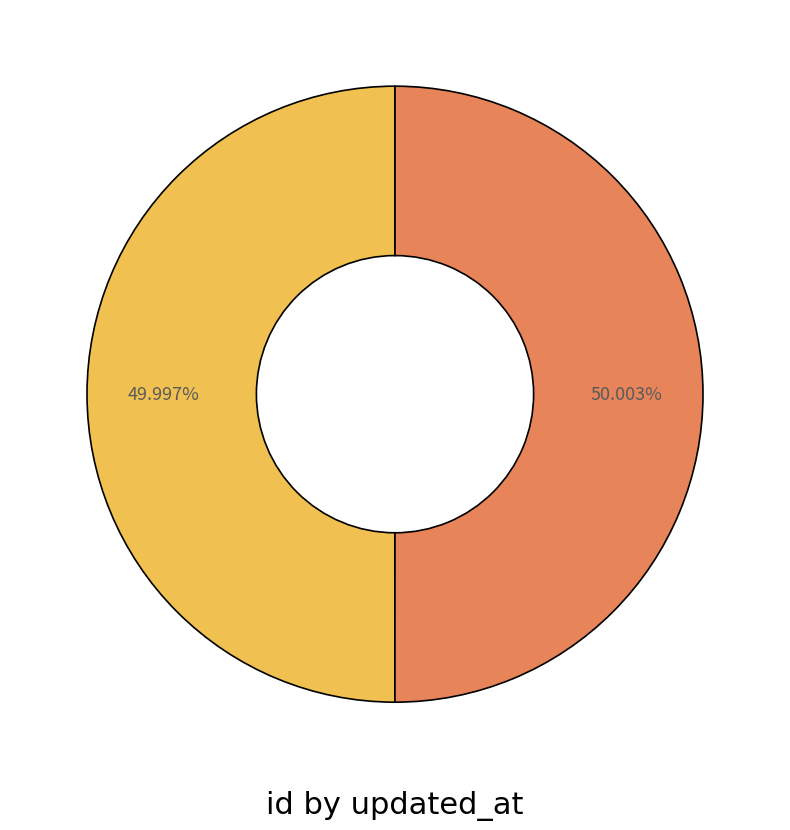

Does any single category account for the majority?

Yes